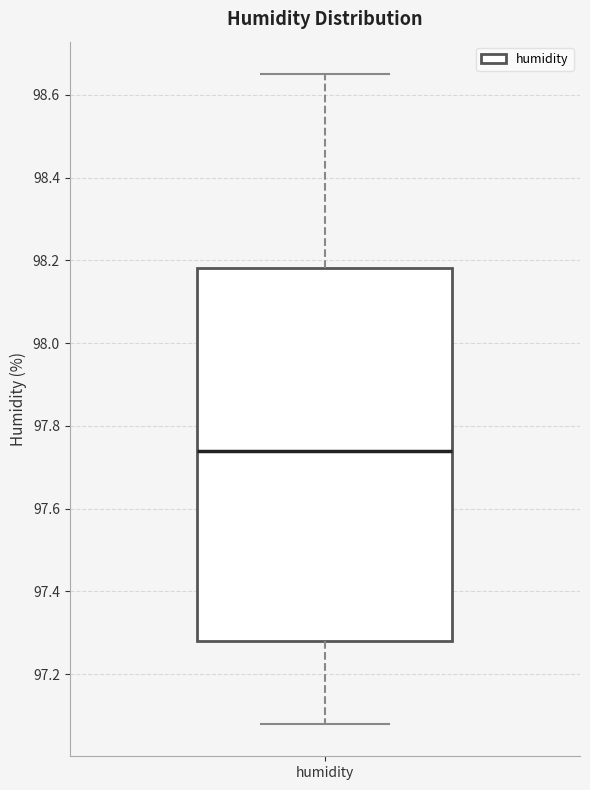

Where is the lower edge of the box for humidity on the y-axis? The values are not printed on the chart, so give them approximately, as read against the axis.

97.28